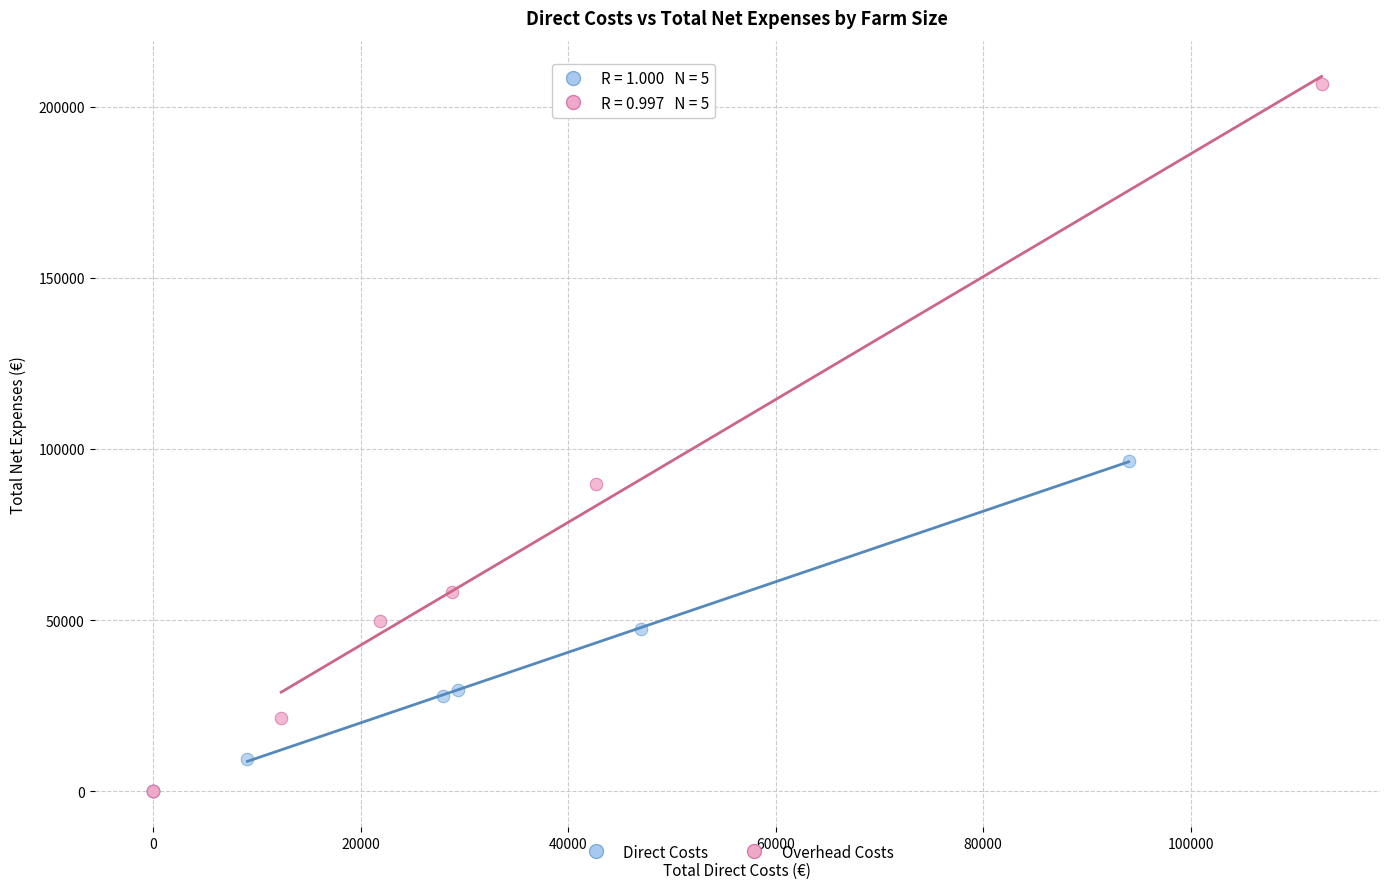

Which series has the widest spread of Y values?

Overhead Costs